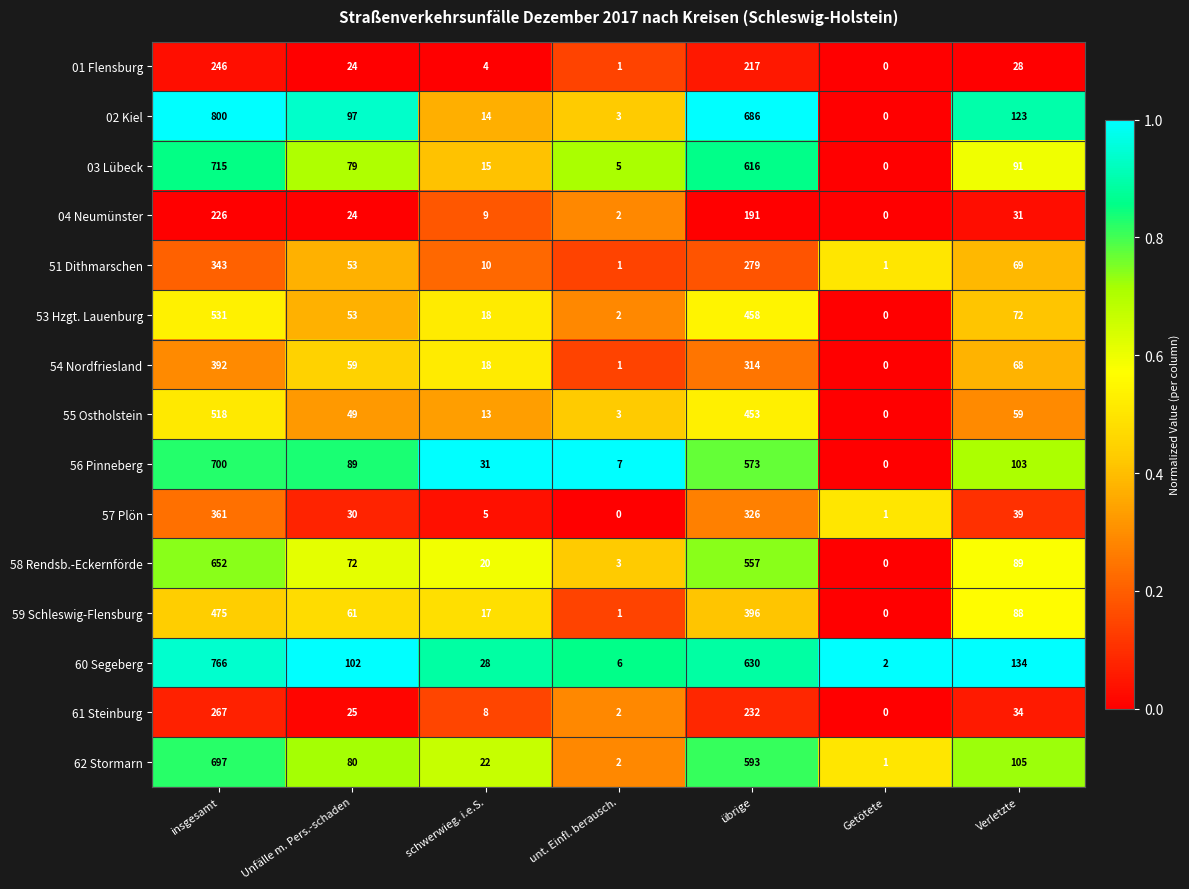

Is it true that 01 Flensburg equals 4 at schwerwieg. i.e.S.?

True